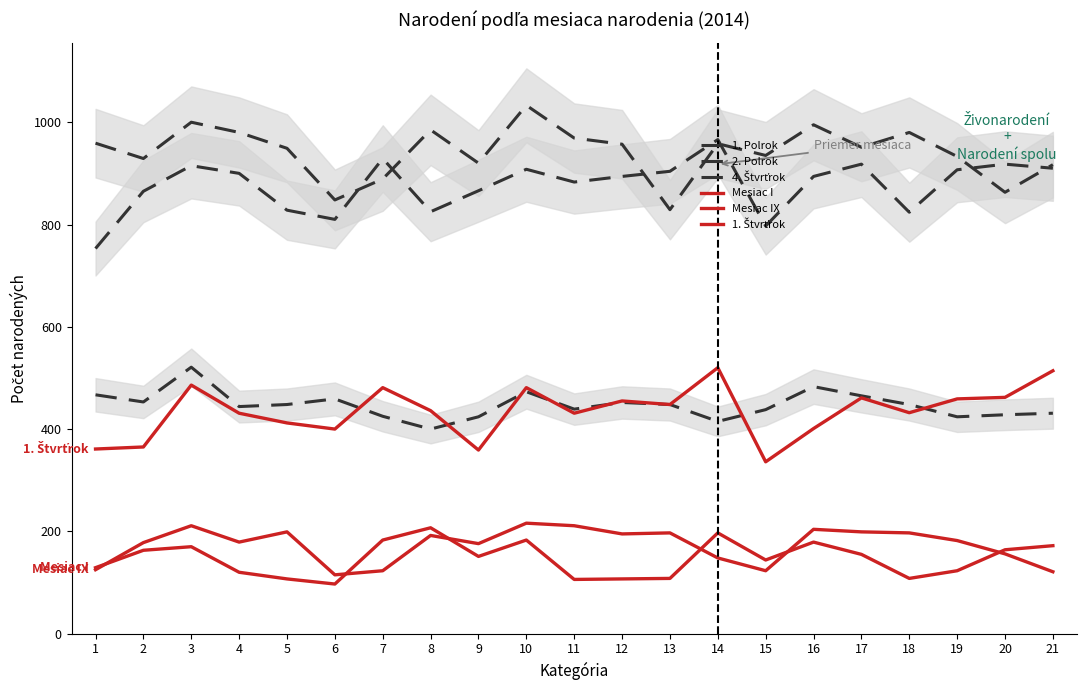

At which label does 4. Štvrťrok first exceed 448?

1